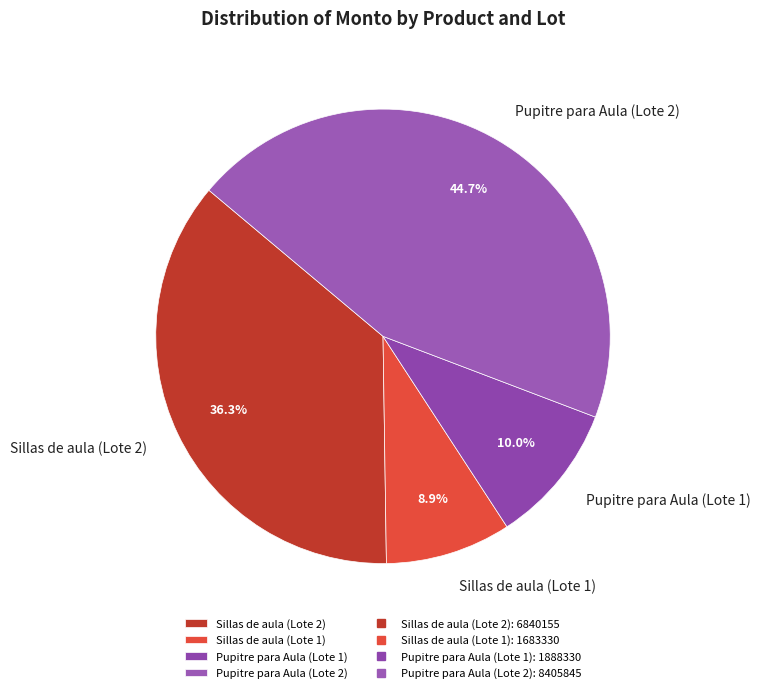

What is the ratio of the value at Pupitre para Aula (Lote 2) to the value at Pupitre para Aula (Lote 1)?

4.5